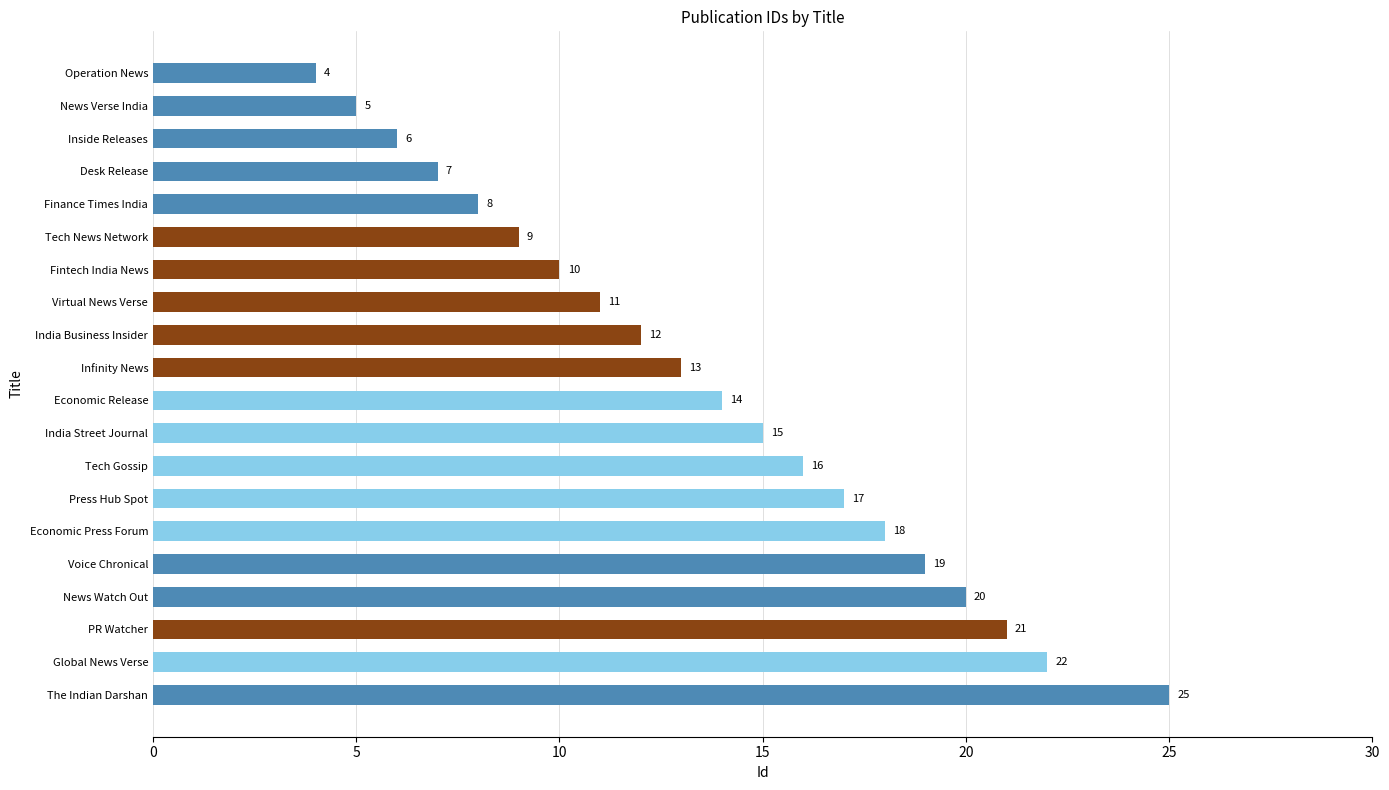

List the labels in order of value, largest first.

The Indian Darshan, Global News Verse, PR Watcher, News Watch Out, Voice Chronical, Economic Press Forum, Press Hub Spot, Tech Gossip, India Street Journal, Economic Release, Infinity News, India Business Insider, Virtual News Verse, Fintech India News, Tech News Network, Finance Times India, Desk Release, Inside Releases, News Verse India, Operation News